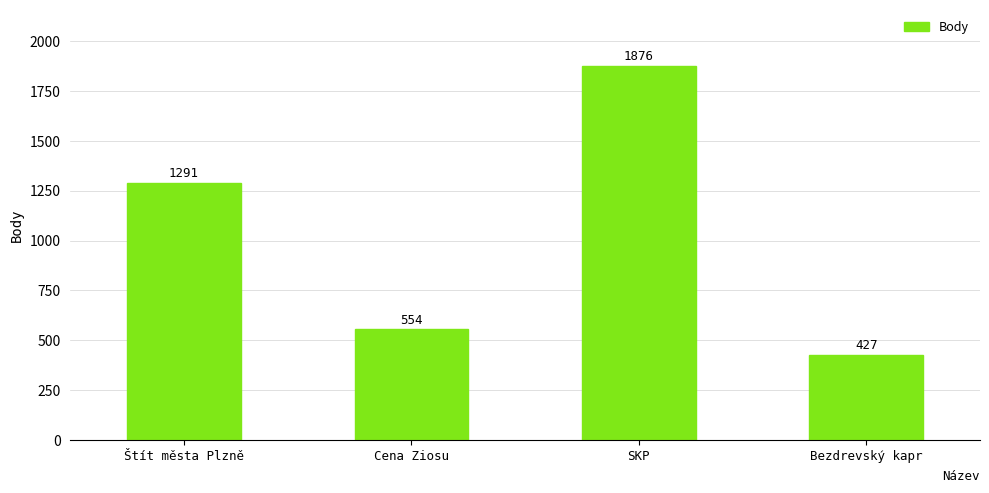

What position from the right is Cena Ziosu?

3